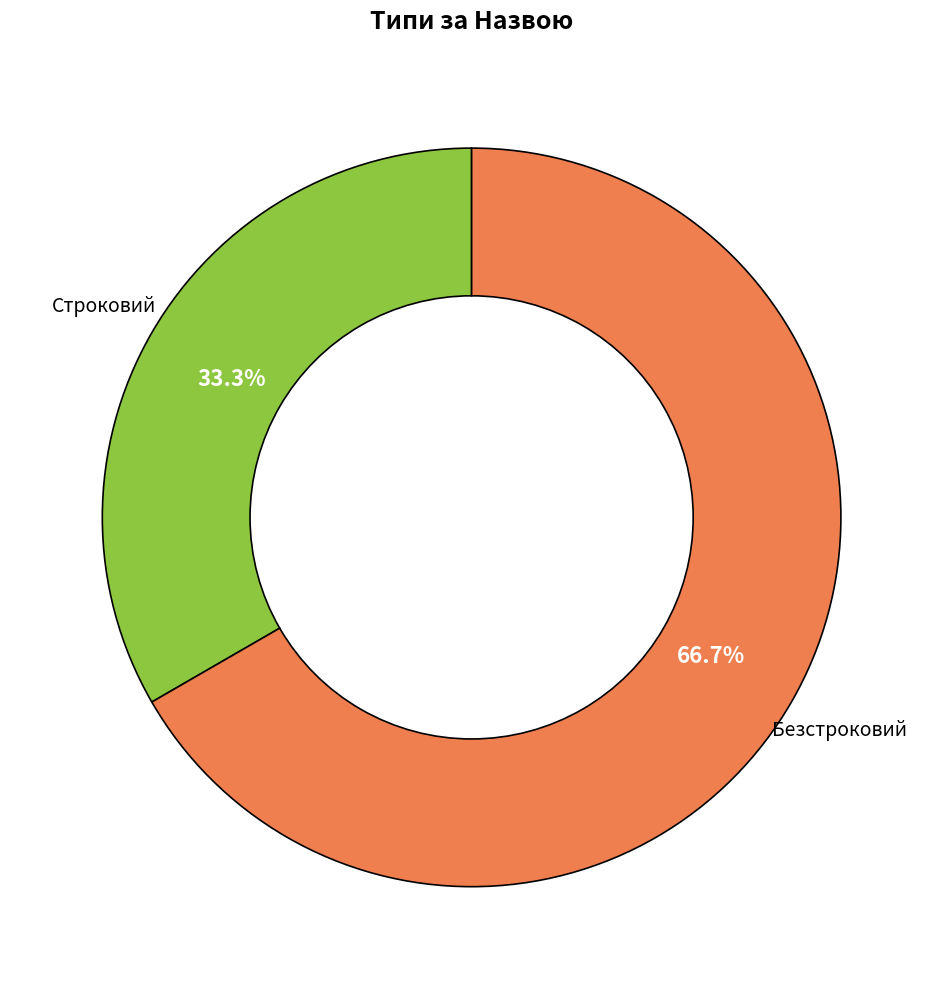

How many segments does this pie chart have?

2